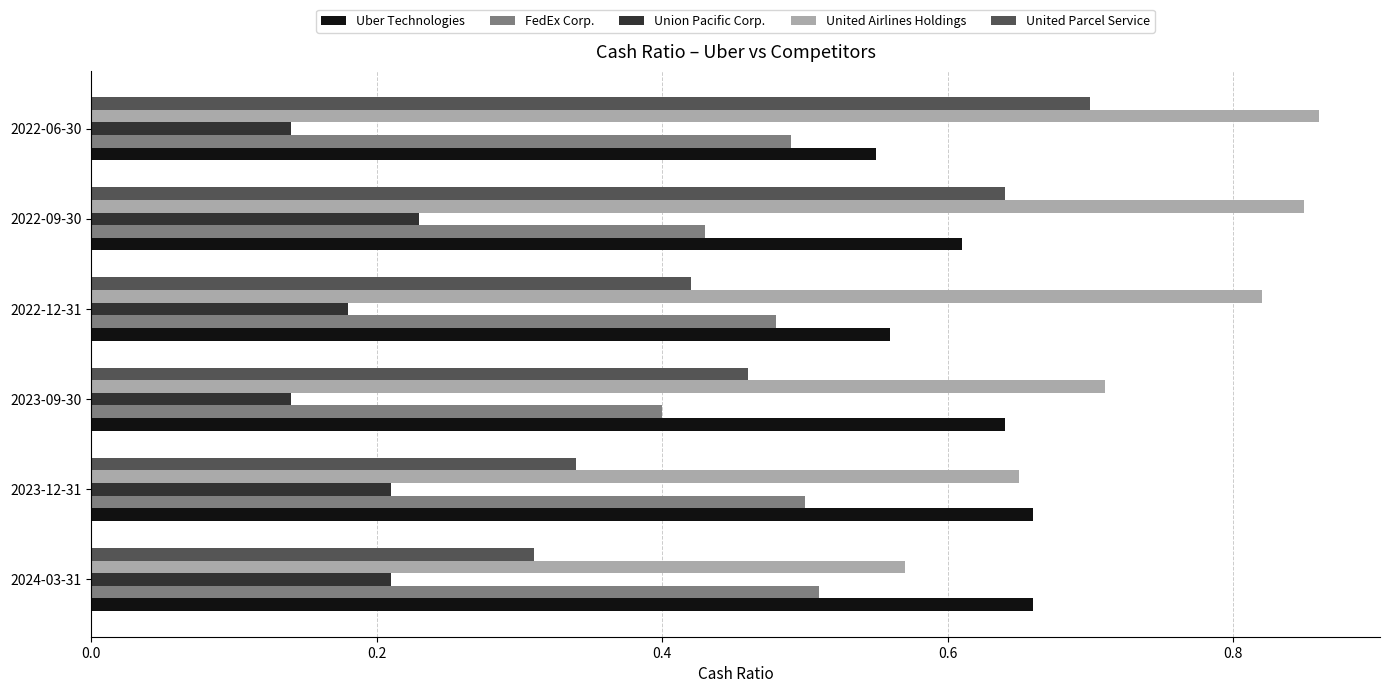

The value of Union Pacific Corp. at 2022-06-30 is 0.2. True or false?

False